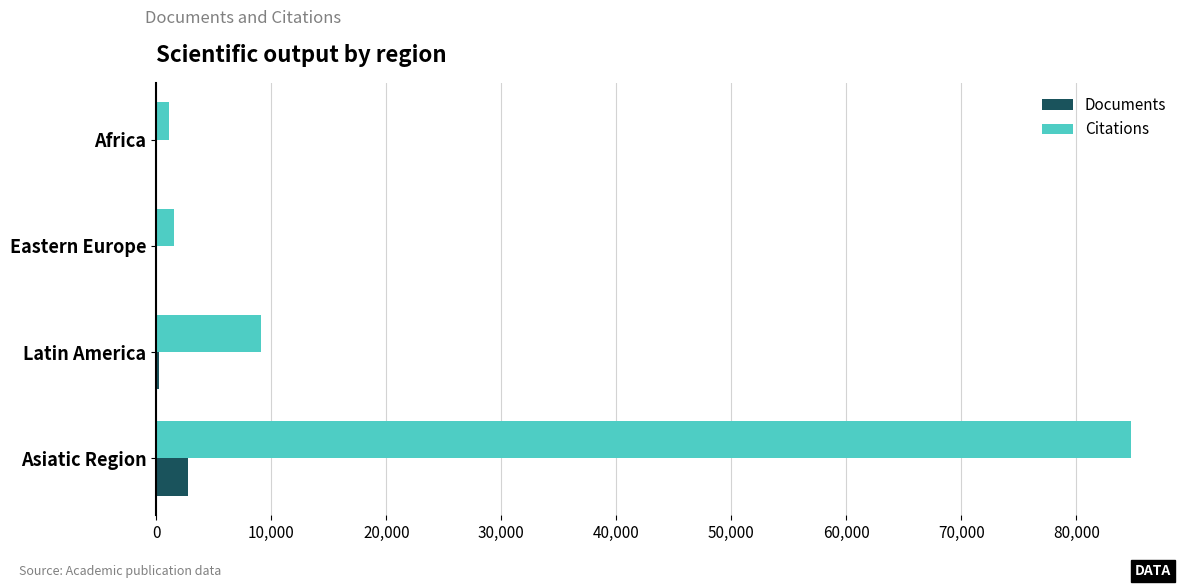

Which series has the largest total across all categories?

Citations